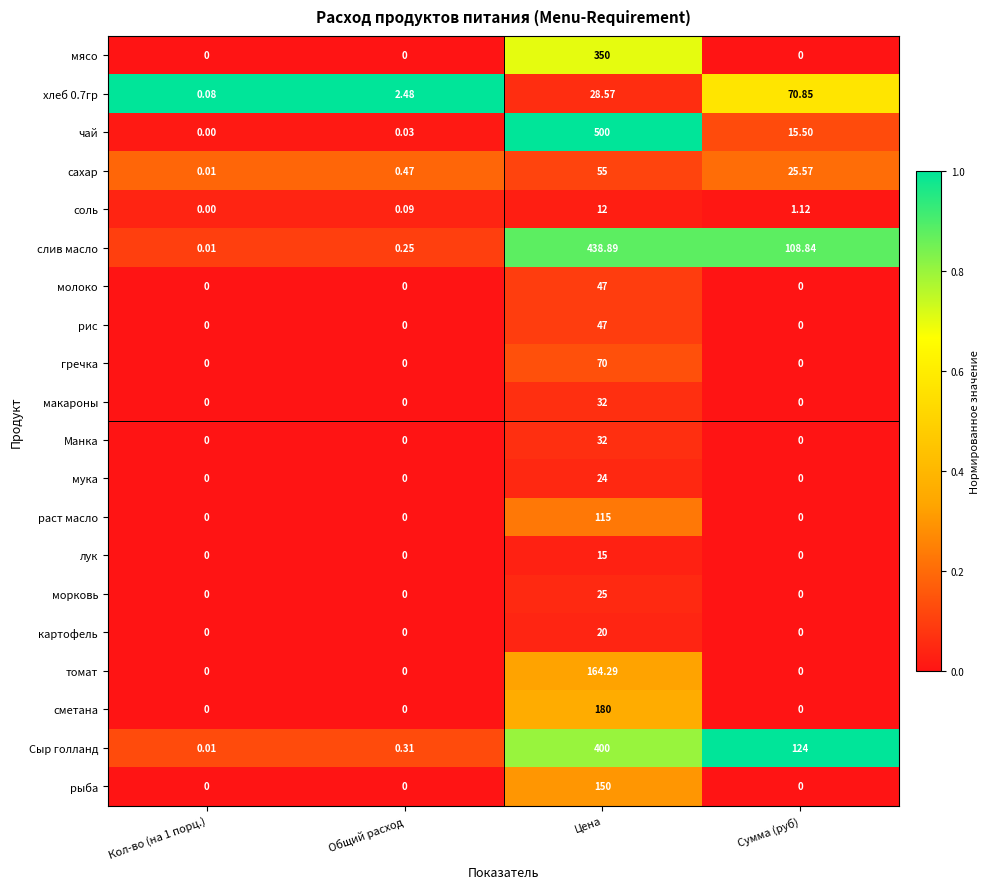

Which series changed the most between Цена and Сумма (руб)?

чай